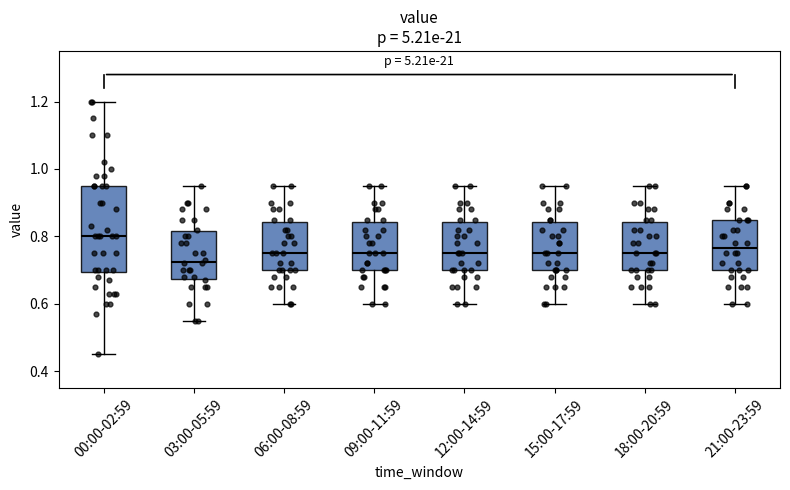

Comparing the boxes themselves (not the whiskers), which one is the tallest?

00:00-02:59